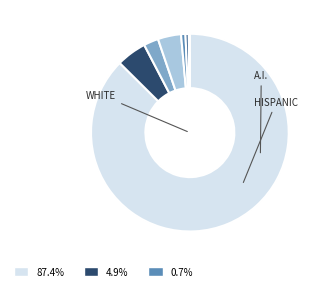

To the nearest percent, what is the difference between the largest and smallest slice percentages?

87%